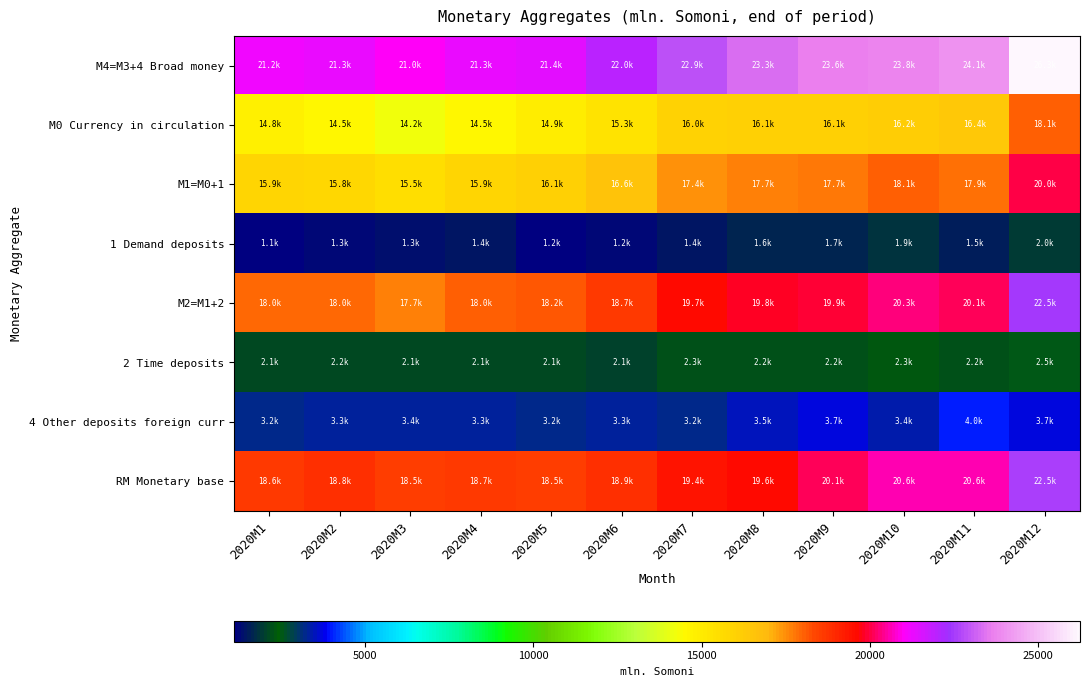

Between 2020M3 and 2020M11, which series saw the biggest shift?

M4=M3+4 Broad money